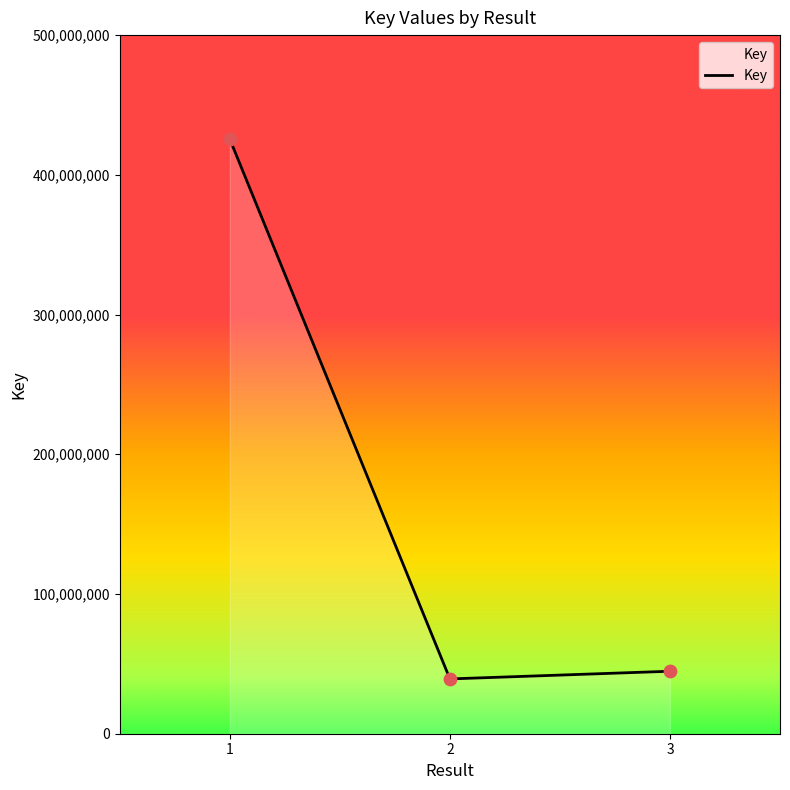

What is the change in value from 1 to 2?

-386308859